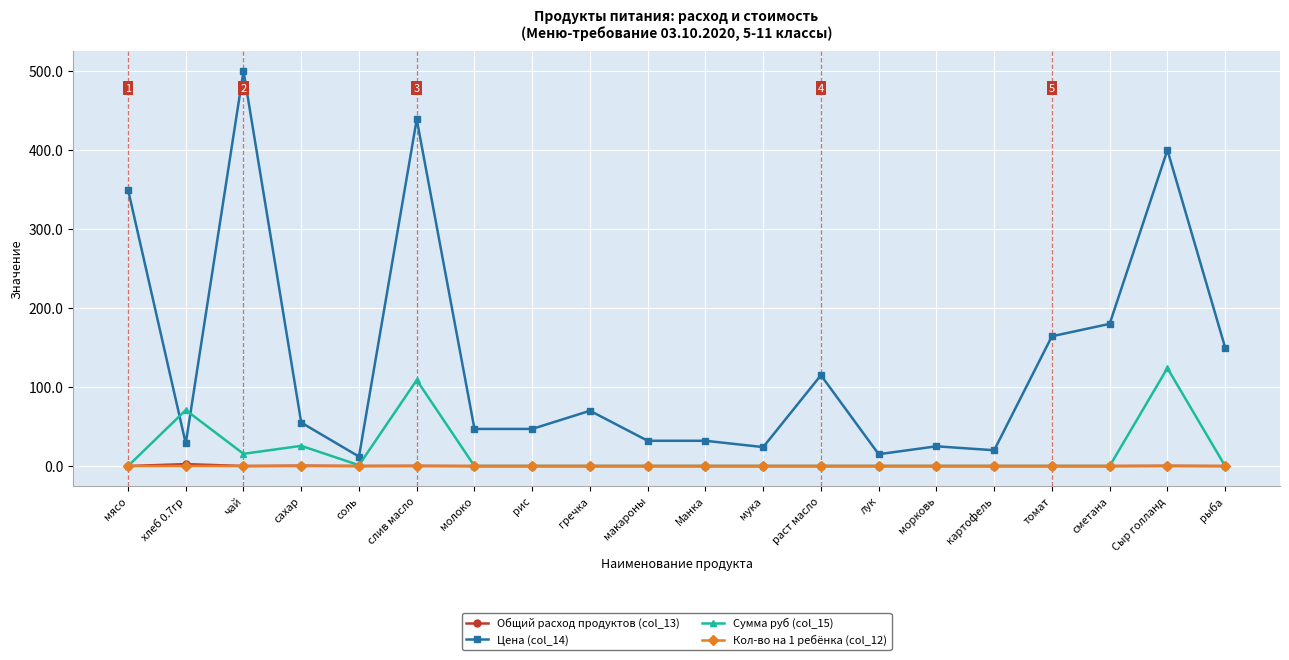

What is the label of the 15th point from the left?

морковь